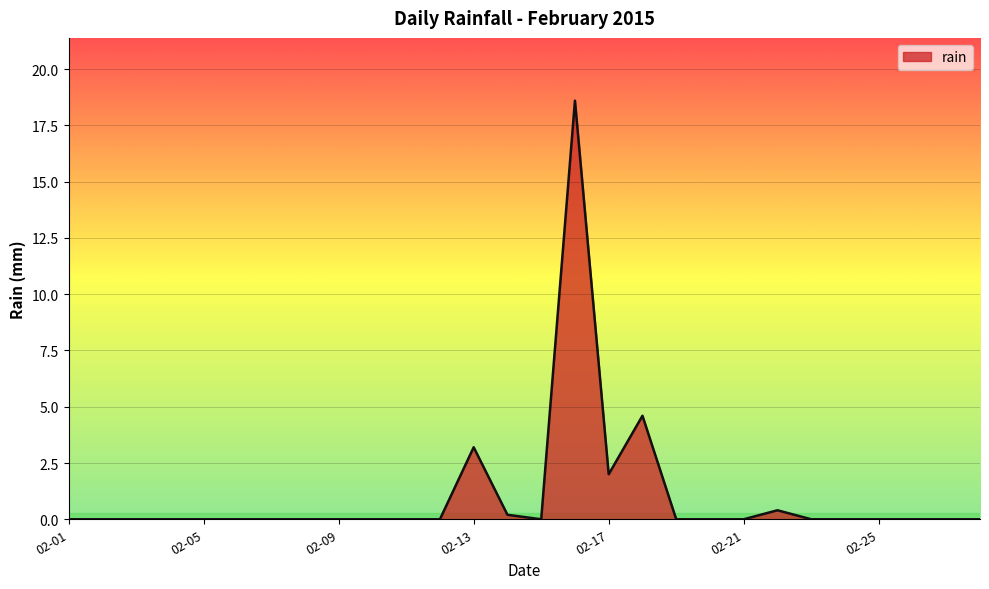

What is the greatest value displayed?

18.6